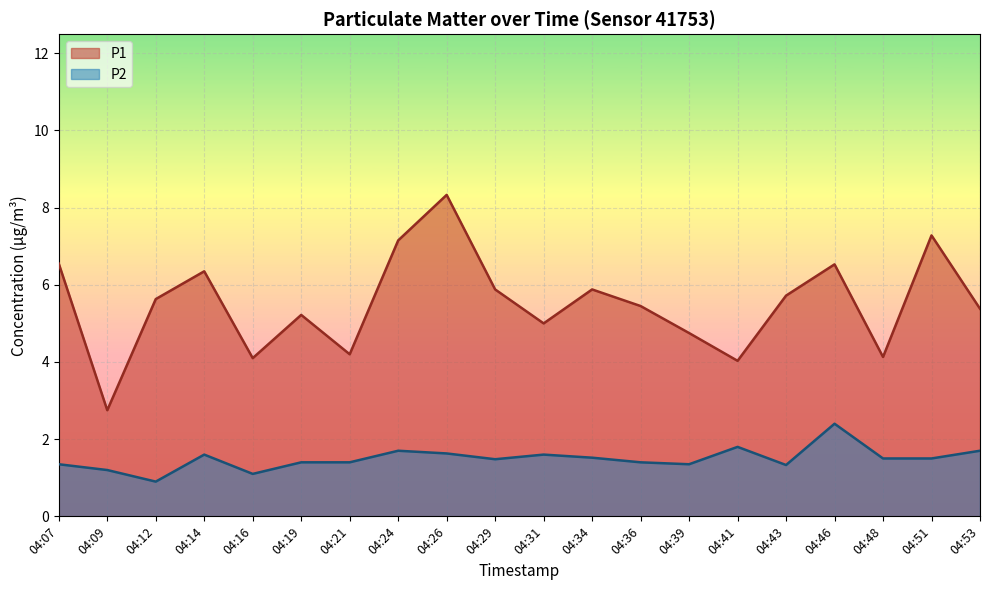

How many lines are shown in the chart?

2